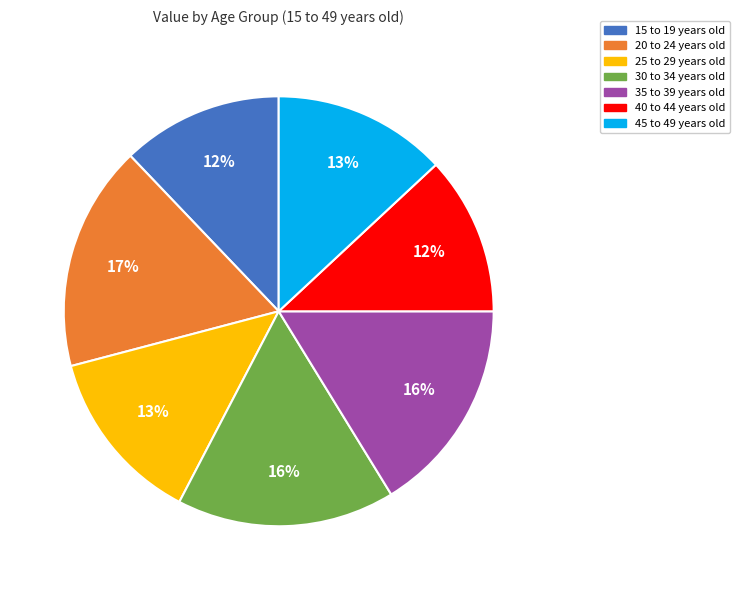

Do 15 to 19 years old and 25 to 29 years old together represent more than half of the pie?

No